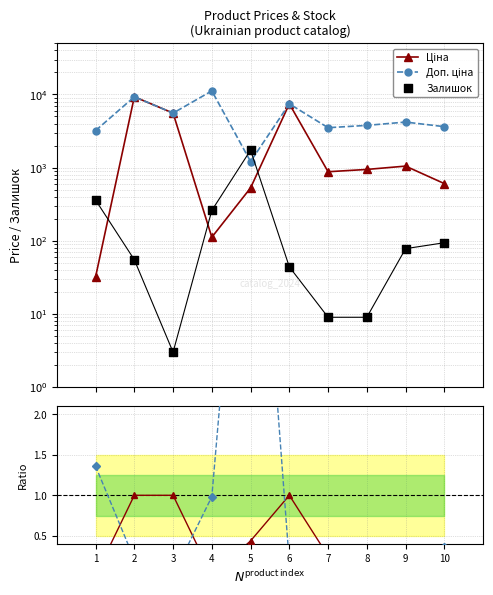

Is the value of Ціна / Доп. ціна at 2 greater than the value of Залишок at 1?

No